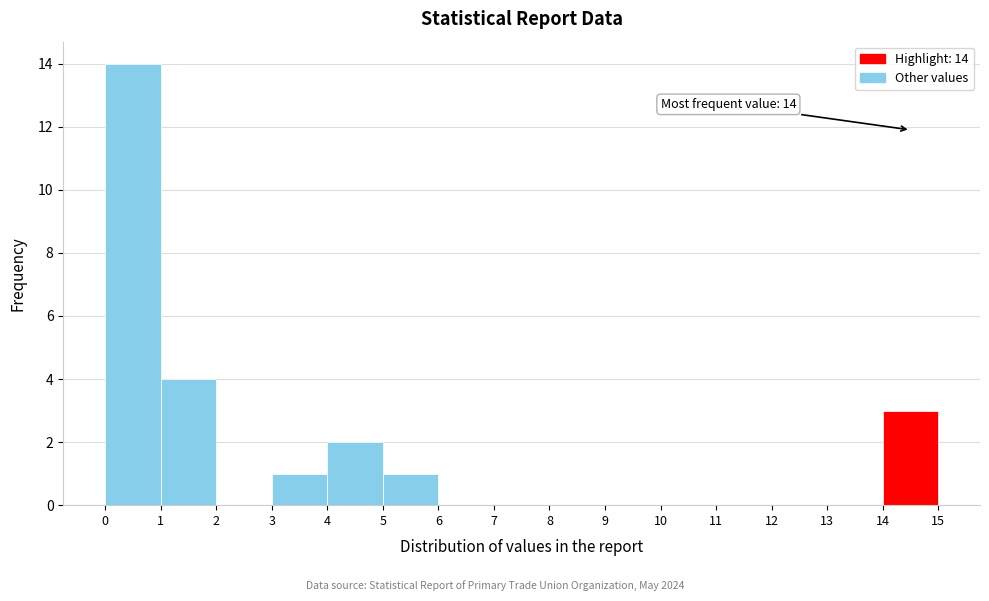

Over which range of the x-axis is the bar tallest?

0 to 1